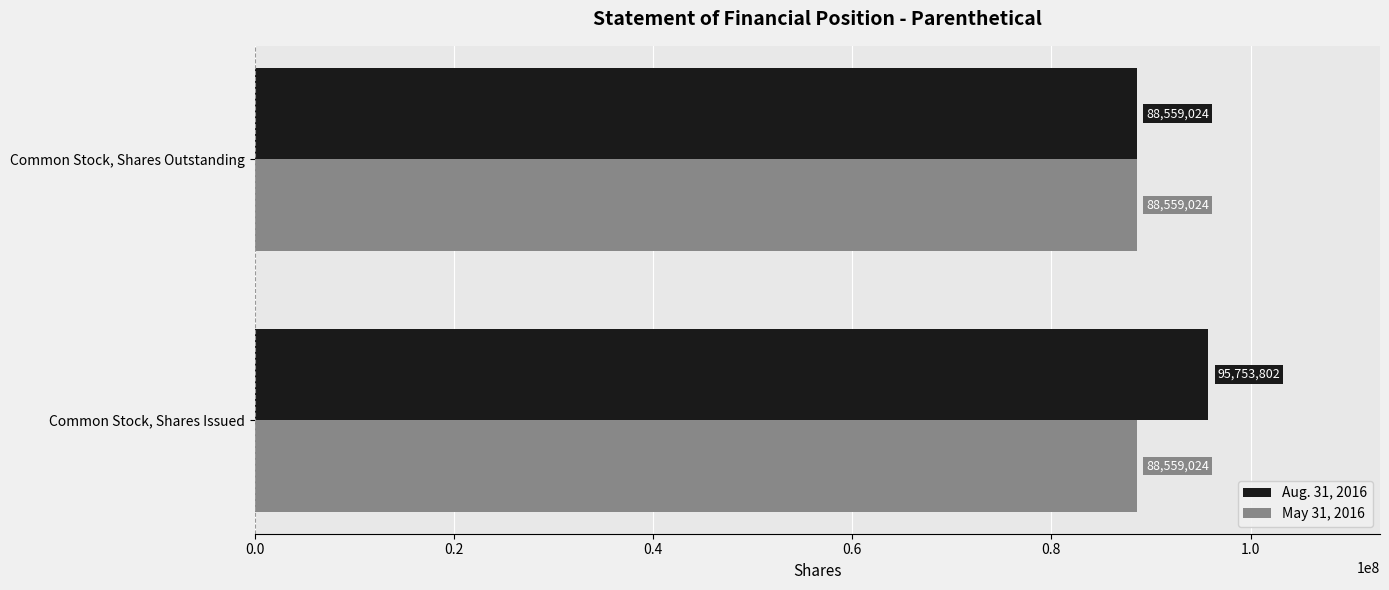

What is the sum of the Aug. 31, 2016 values at Common Stock, Shares Outstanding and Common Stock, Shares Issued?

184312826